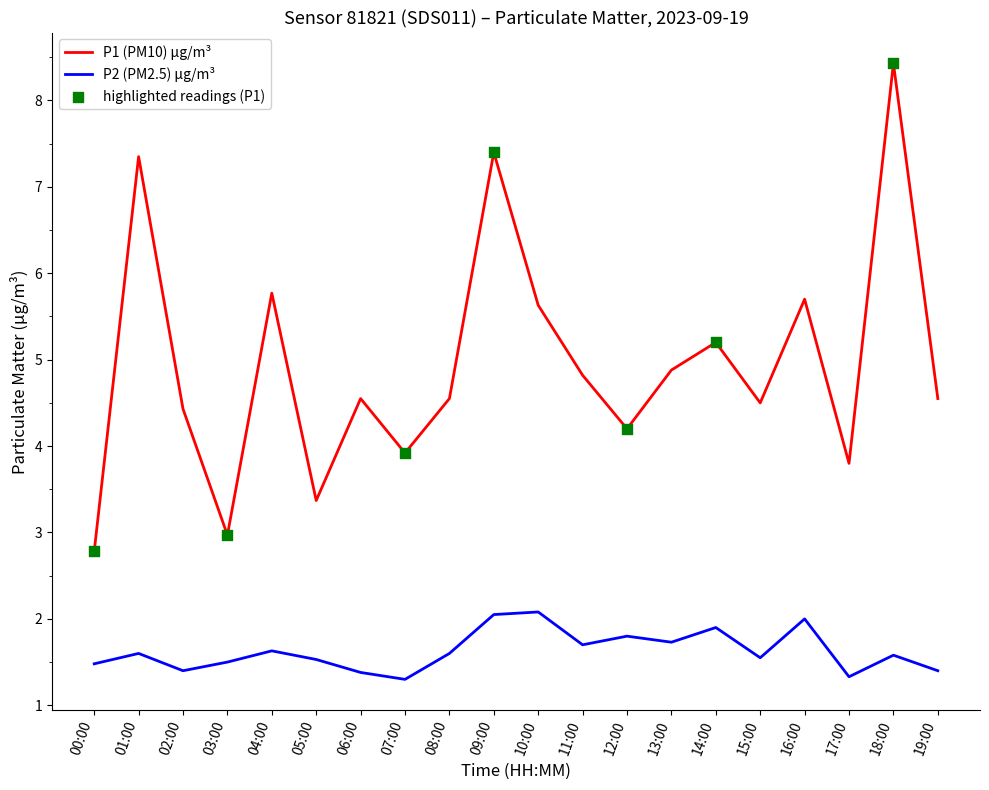

What is the total value across all series at 08:00?

6.2